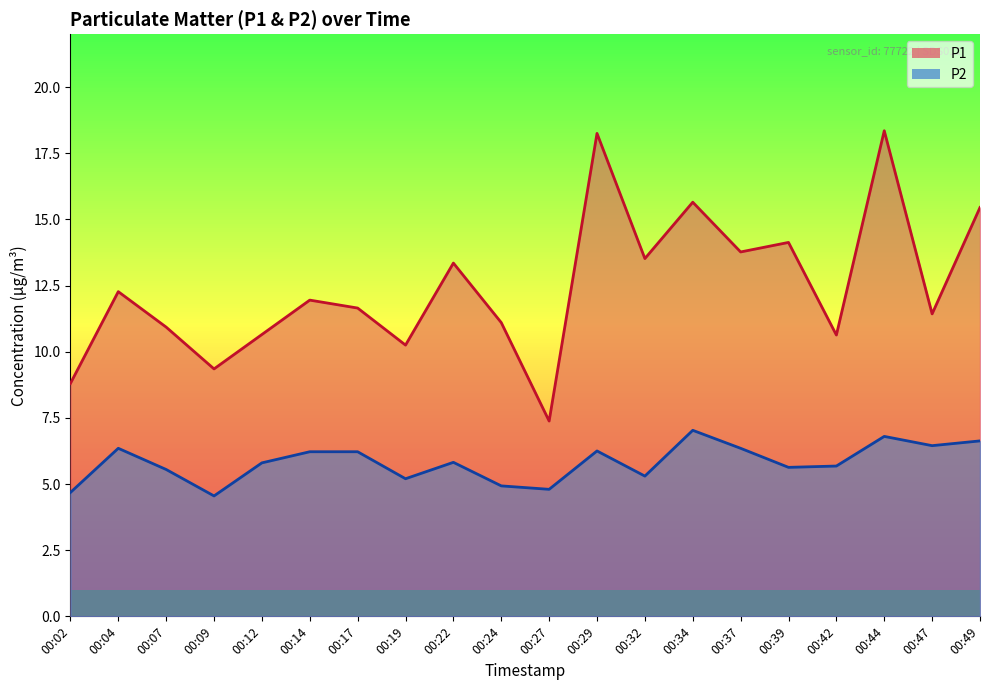

Is the value of P2 at 00:39 greater than the value of P1 at 00:34?

No